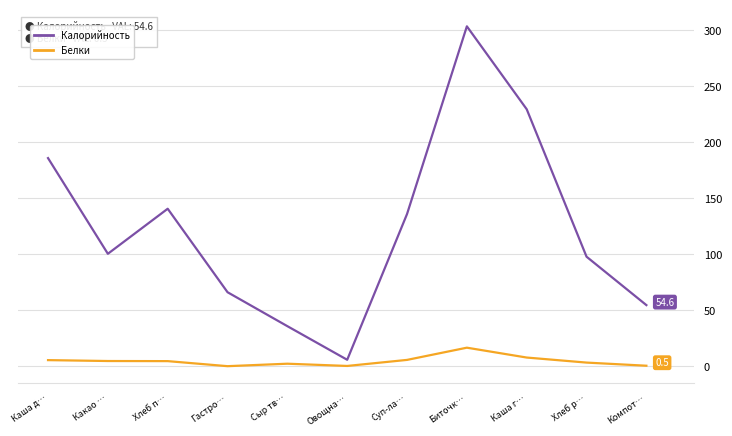

Which series has the largest range (max minus min)?

Калорийность